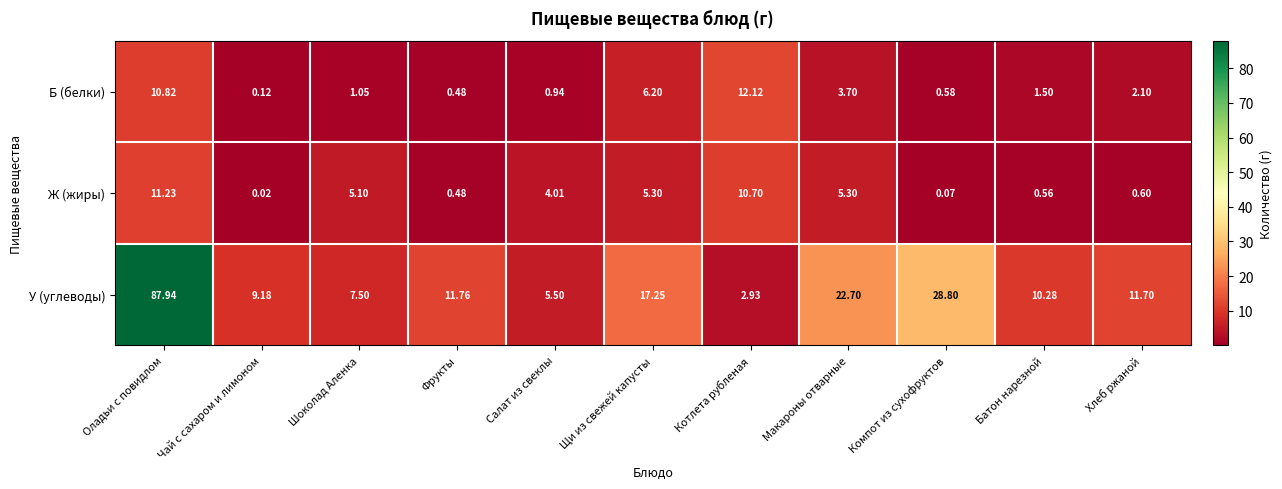

Rank the categories by Б (белки) value from lowest to highest.

Чай с сахаром и лимоном, Фрукты, Компот из сухофруктов, Салат из свеклы, Шоколад Аленка, Батон нарезной, Хлеб ржаной, Макароны отварные, Щи из свежей капусты, Оладьи с повидлом, Котлета рубленая